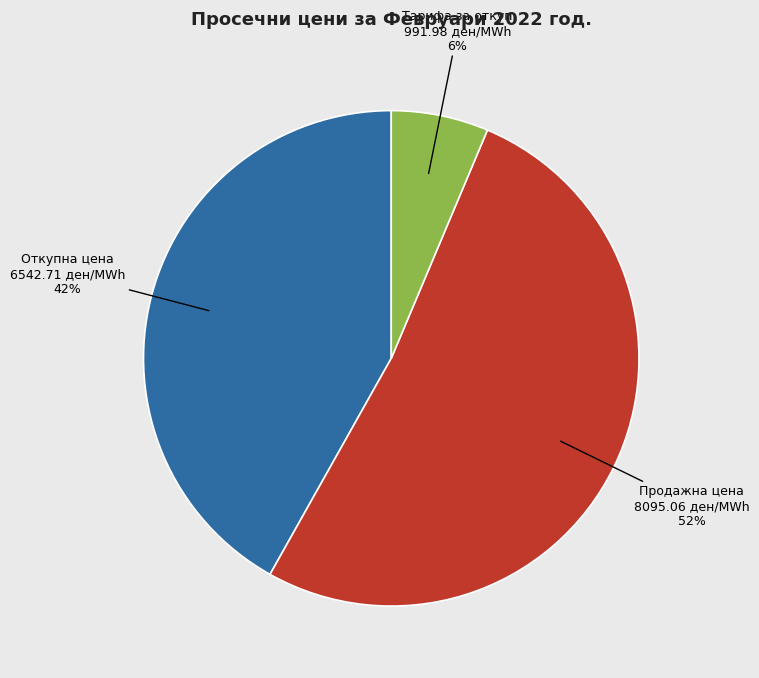

How many slices are in this pie chart?

3